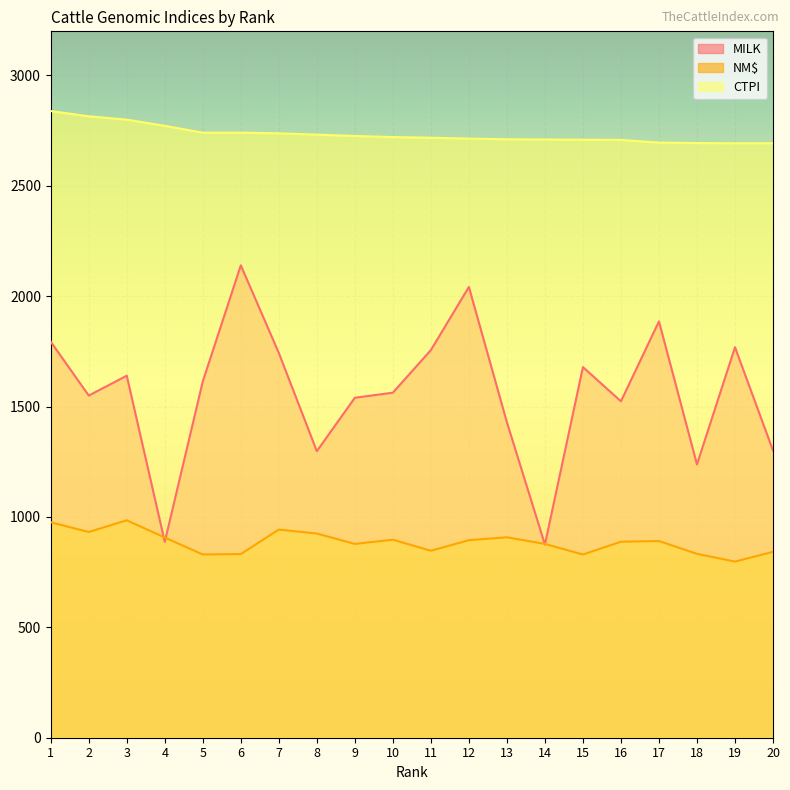

Rank the categories by MILK value from highest to lowest.

6, 12, 17, 1, 19, 11, 7, 15, 3, 5, 10, 2, 9, 16, 13, 20, 8, 18, 4, 14